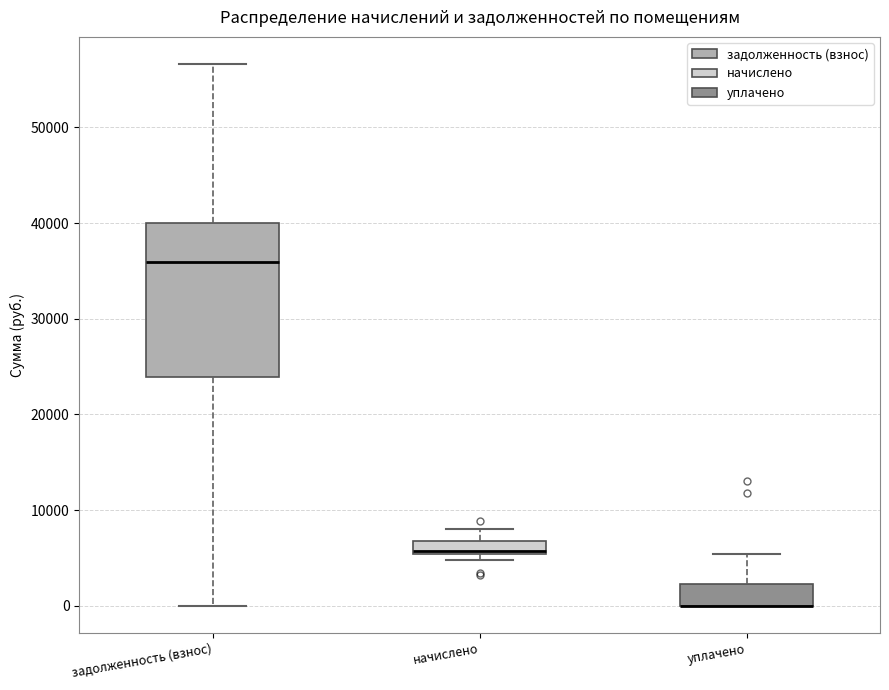

Which box is the tallest, from its lower edge to its upper edge?

задолженность (взнос)